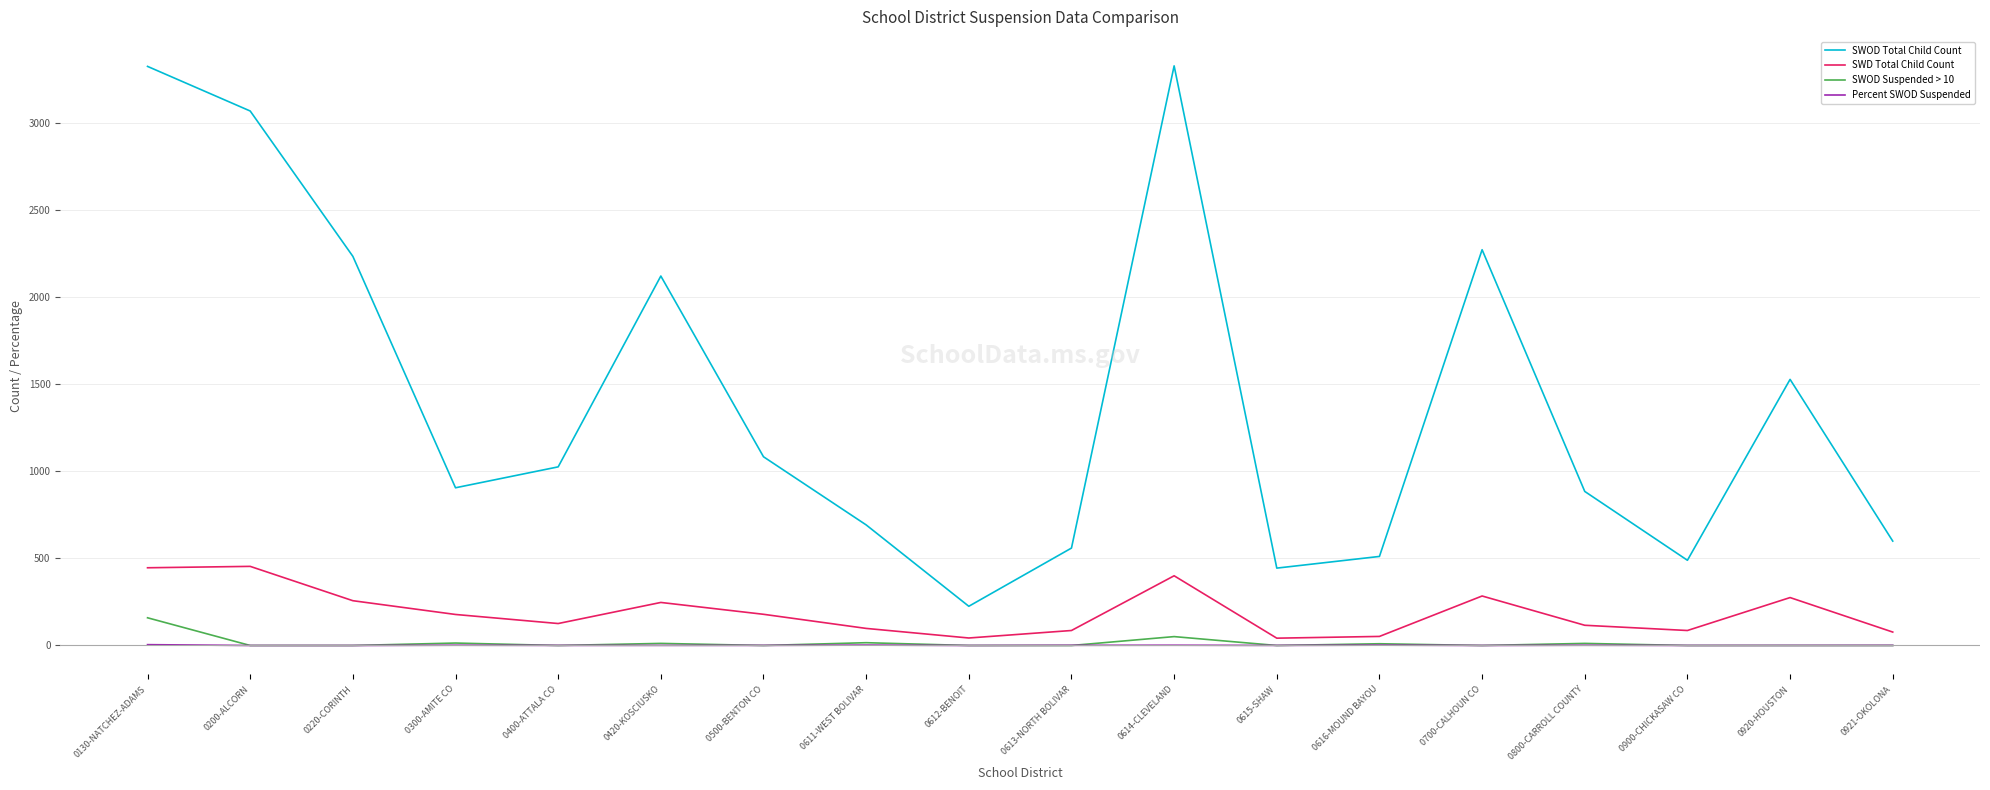

True or false: SWOD Total Child Count and SWOD Suspended > 10 cross at least once.

False